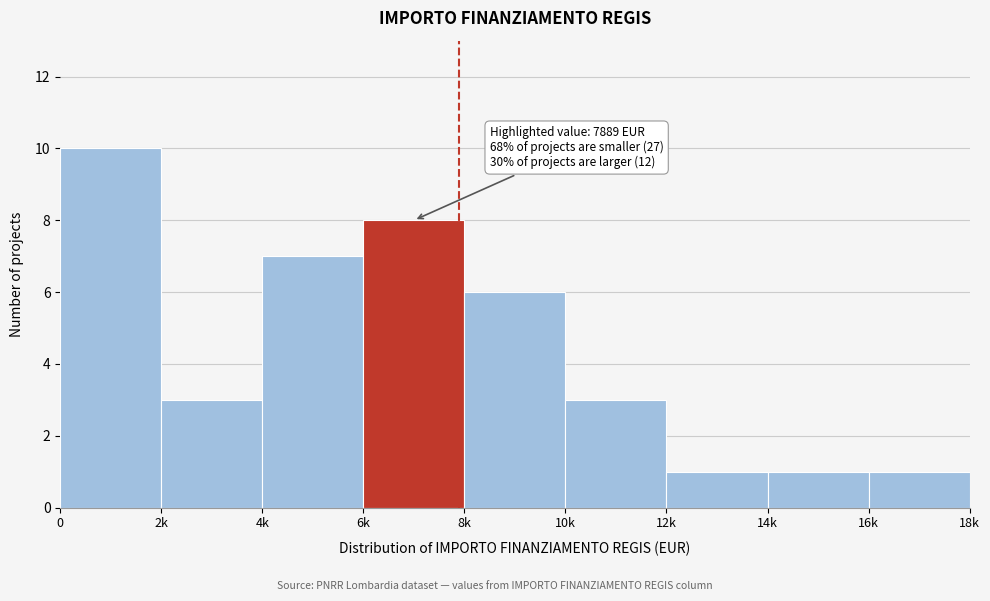

Reading right to left, extract all data points from this chart.

16k=1	14k=1	12k=1	10k=3	8k=6	6k=8	4k=7	2k=3	0=10